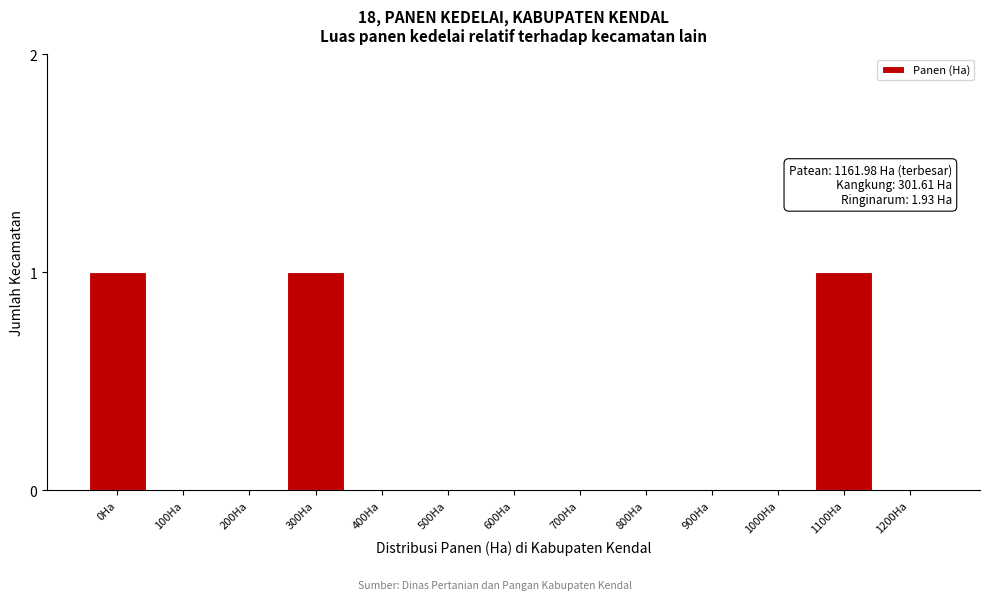

Reading right to left, list all the values displayed in this chart.

1200Ha=0	1100Ha=1	1000Ha=0	900Ha=0	800Ha=0	700Ha=0	600Ha=0	500Ha=0	400Ha=0	300Ha=1	200Ha=0	100Ha=0	0Ha=1